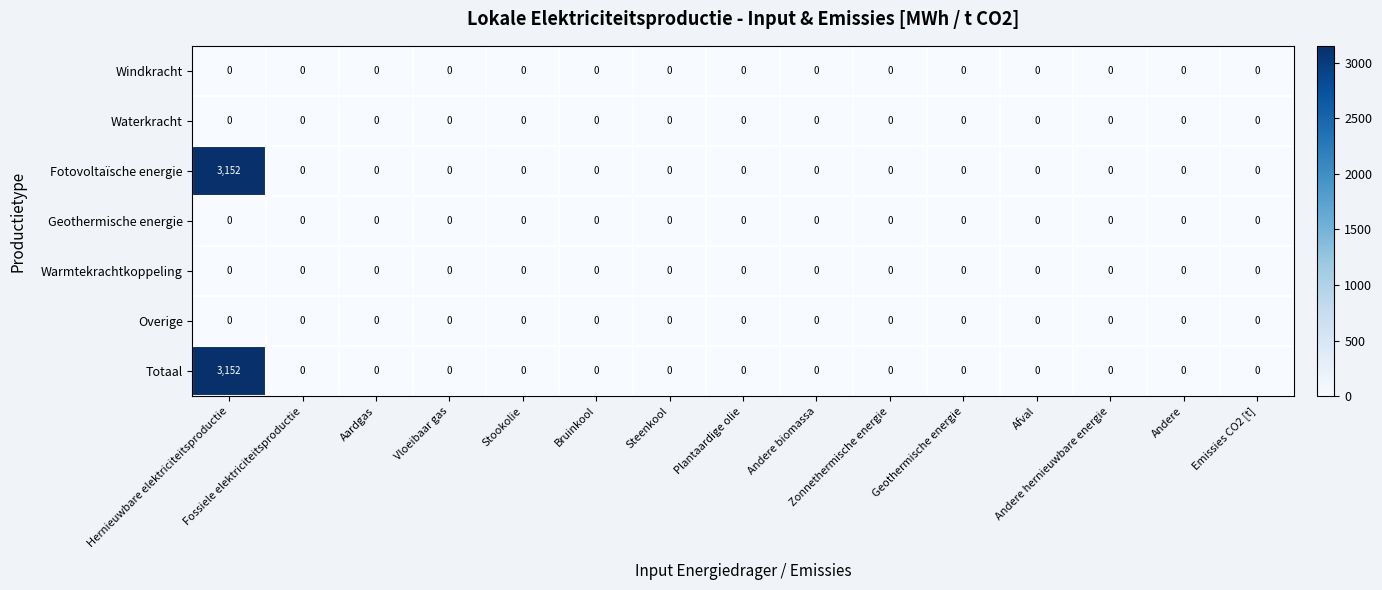

What is the difference between the maximum and second lowest values in the Totaal series?

3152